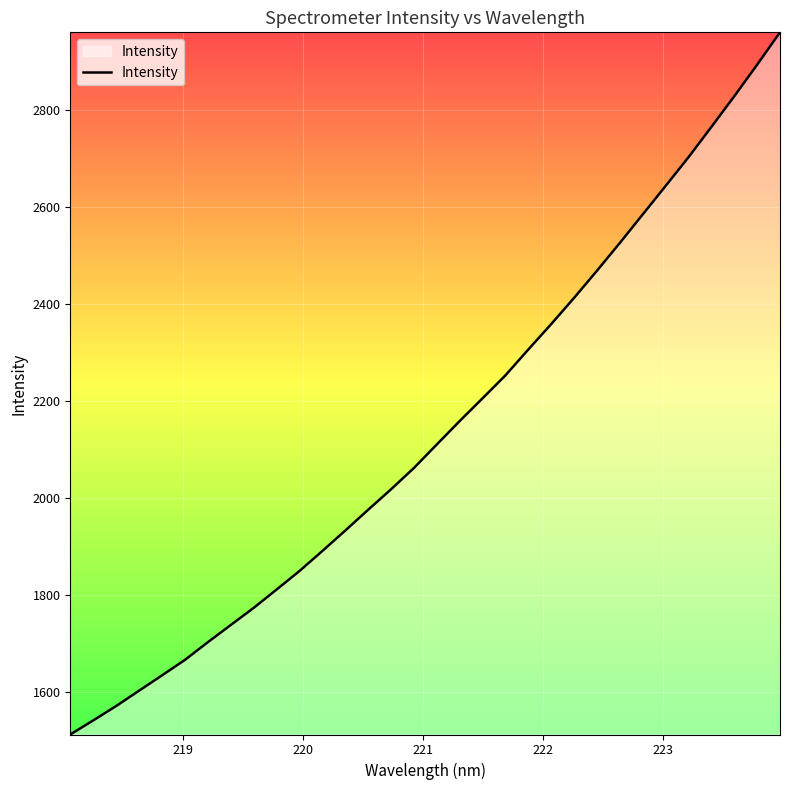

What is the smallest value displayed?

1511.6